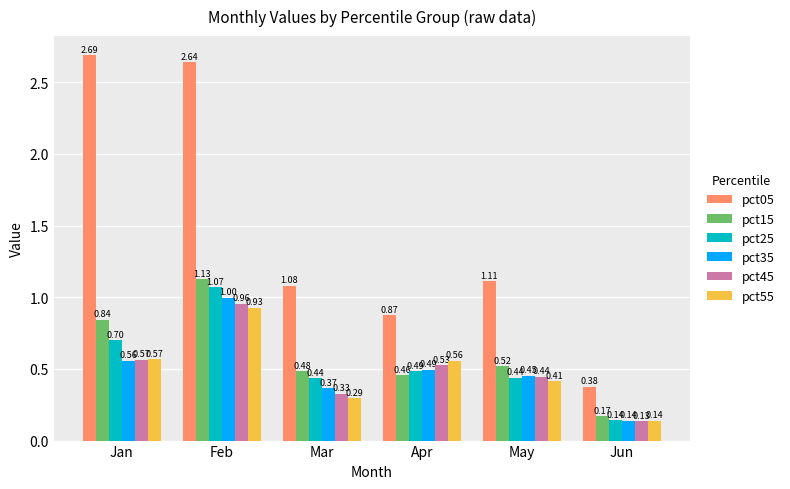

Rank the series by their maximum value, from lowest to highest.

pct55, pct45, pct35, pct25, pct15, pct05